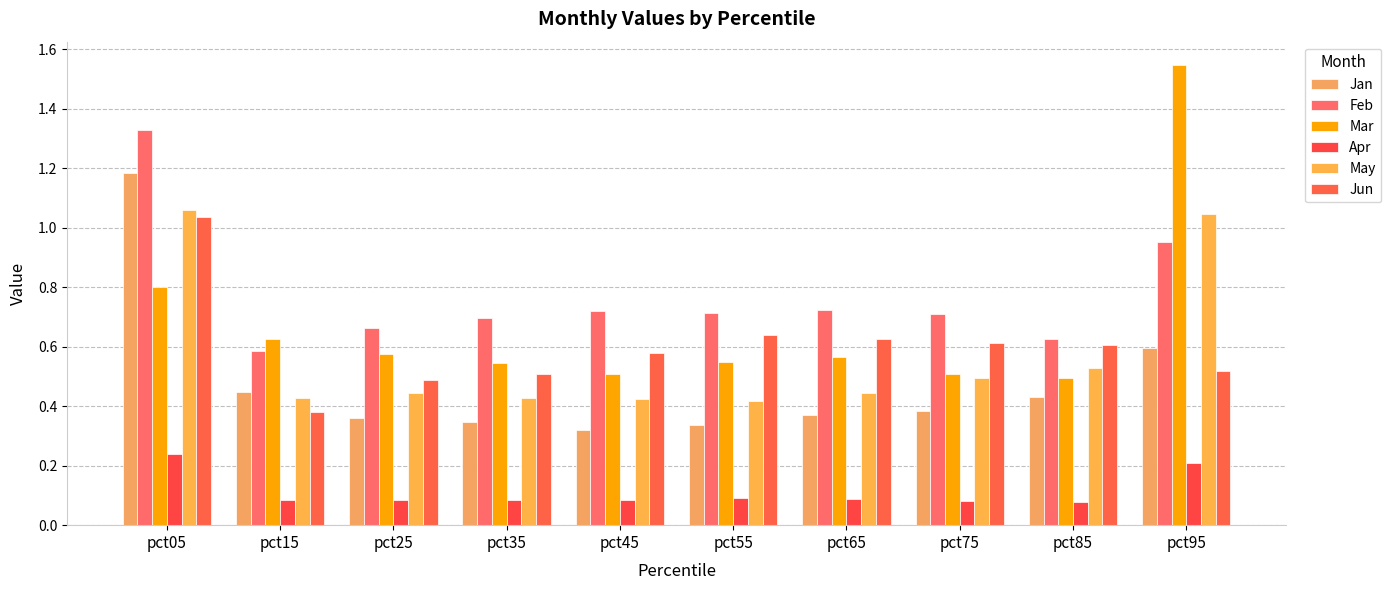

List the series in order of their peak value, highest first.

Mar, Feb, Jan, May, Jun, Apr